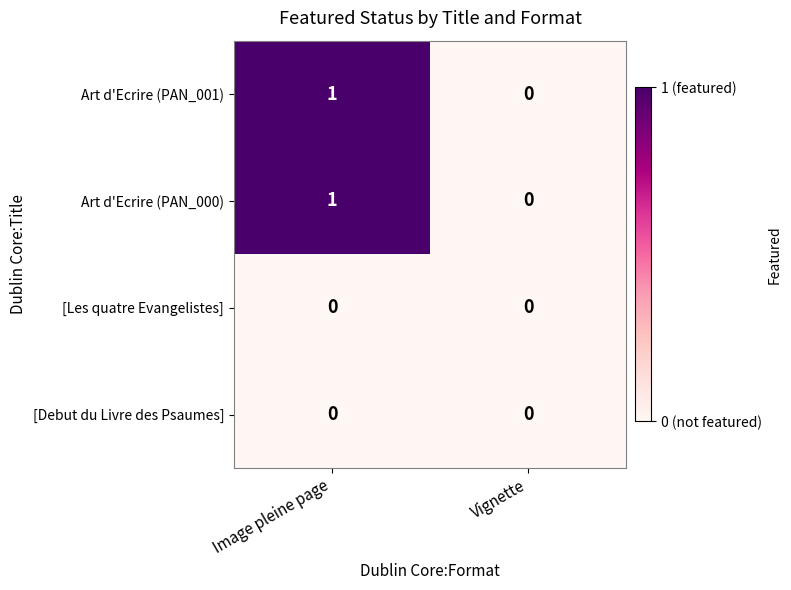

At which category is the sum across all series the highest?

Image pleine page